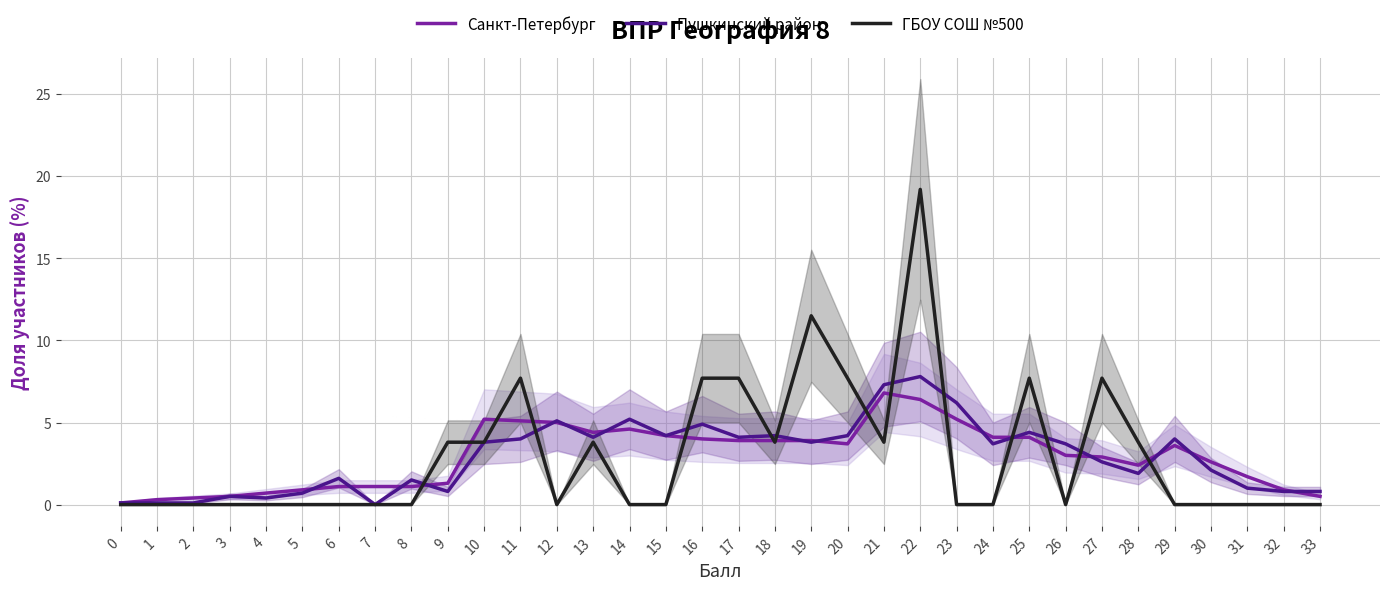

Is it true that Санкт-Петербург equals 0.2 at 1?

False